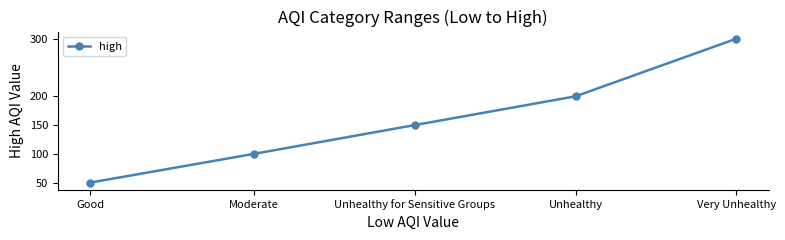

How many series are shown in this chart?

1